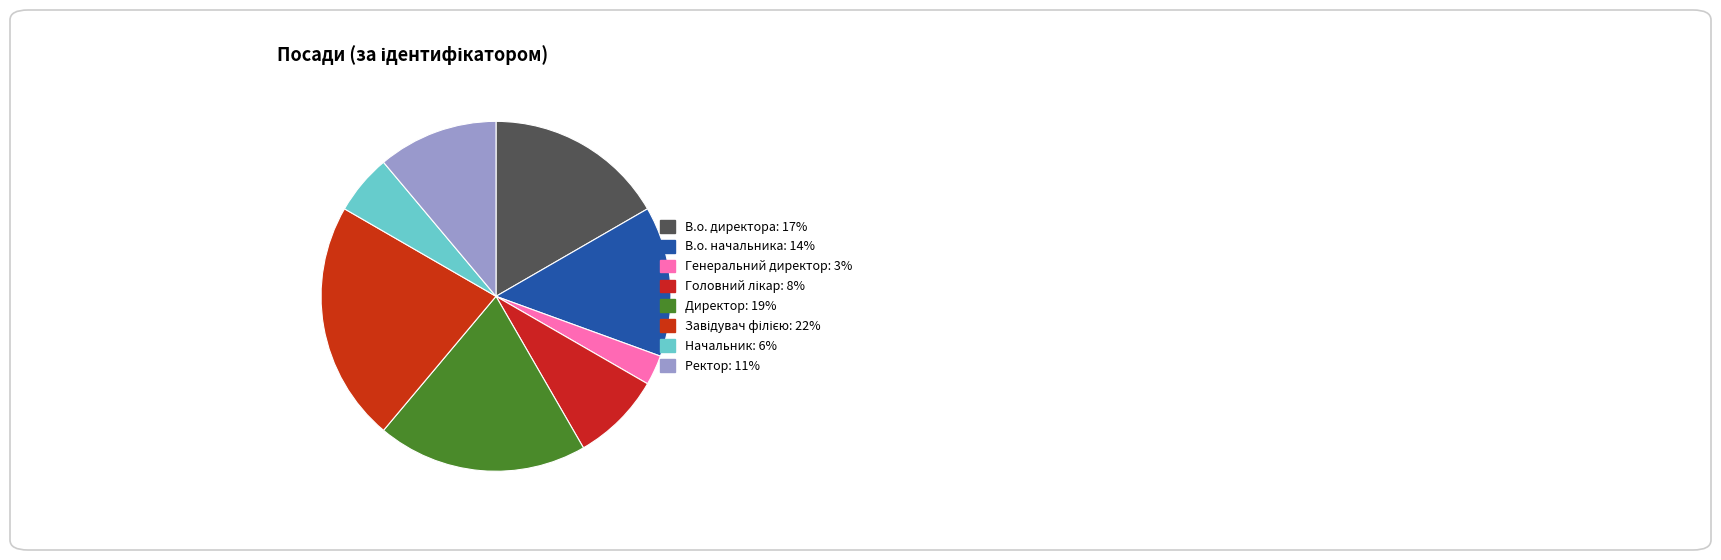

How many segments does this pie chart have?

8